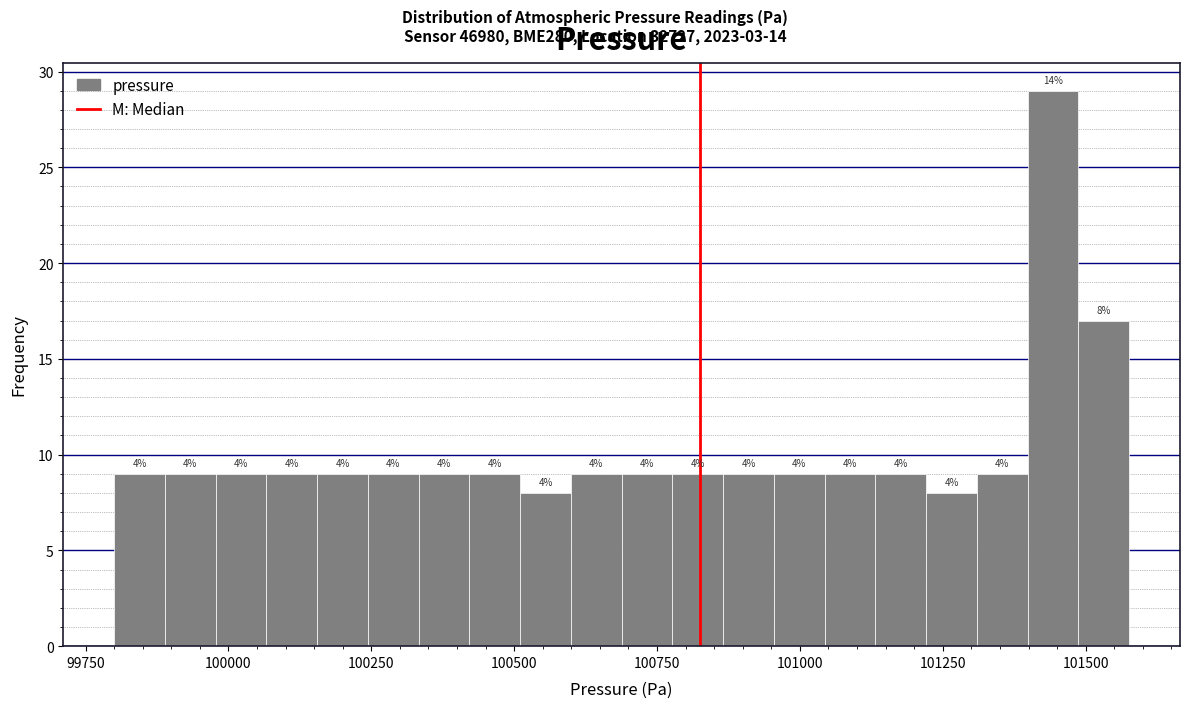

Around what value on the x-axis is the tallest bar? Give the approximate position of its centre, as read against the axis.

101450